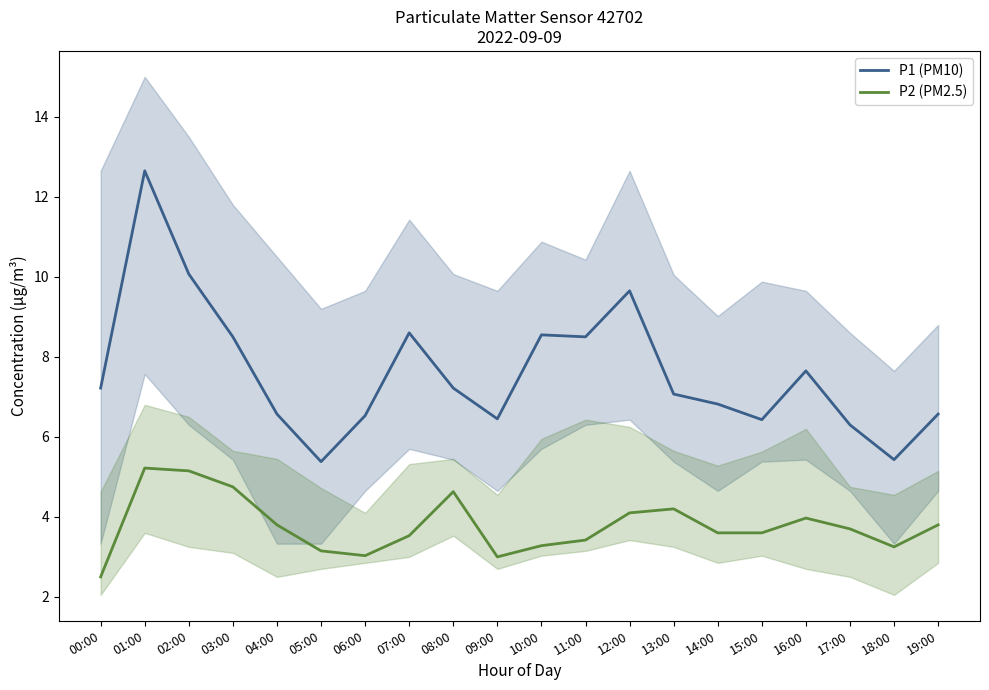

True or false: P1 (PM10) and P2 (PM2.5) intersect in this chart.

False